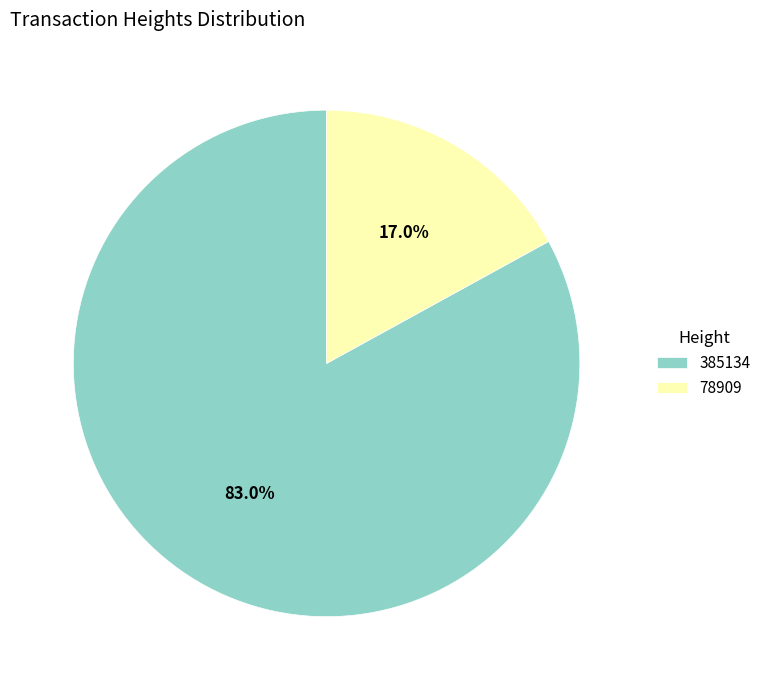

Which slice is the smallest?

78909